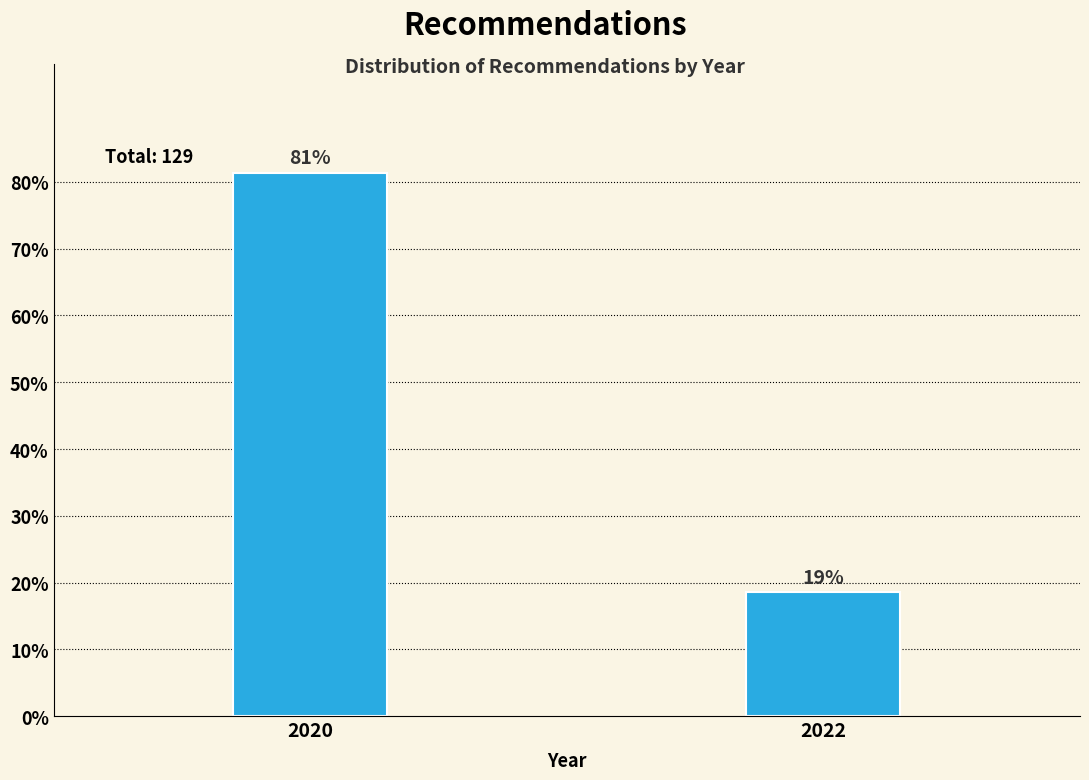

Are the bars horizontal?

No